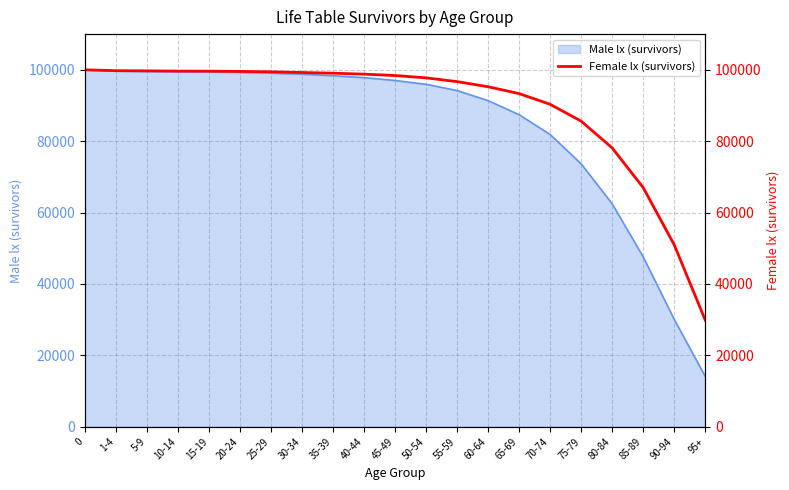

Reading left to right, what are all the values shown in this chart?

0=100000	1-4=99753	5-9=99704	10-14=99633	15-19=99615	20-24=99545	25-29=99433	30-34=99245	35-39=99045	40-44=98781	45-49=98401	50-54=97739	55-59=96688	60-64=95254	65-69=93336	70-74=90336	75-79=85619	80-84=78118	85-89=67004	90-94=50982	95+=29874